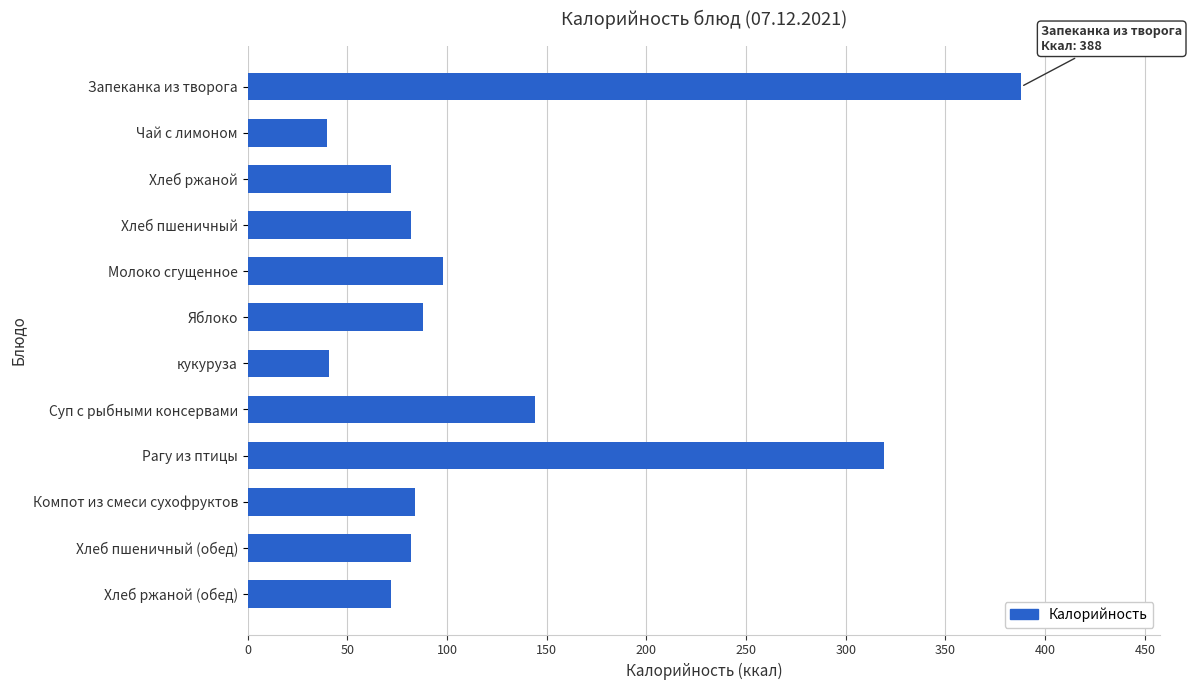

The chart shows a value of 126 at Компот из смеси сухофруктов. True or false?

False